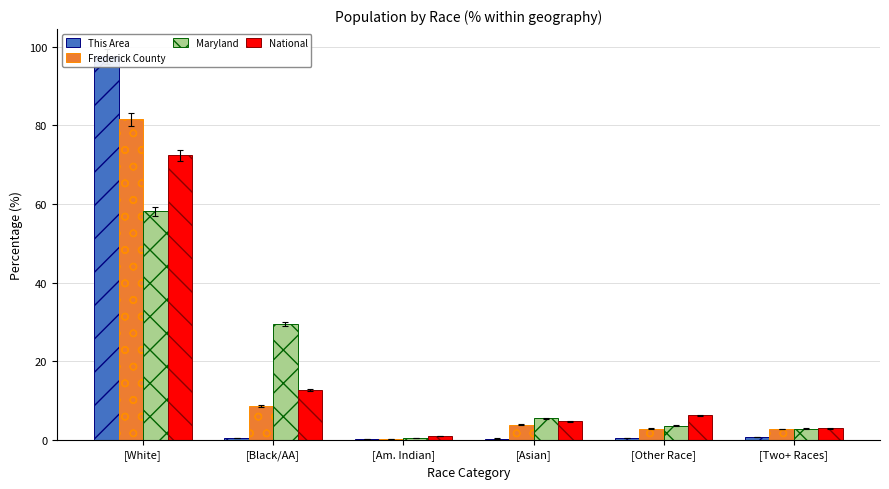

Between [Asian] and [Other Race], which series saw the biggest shift?

Maryland